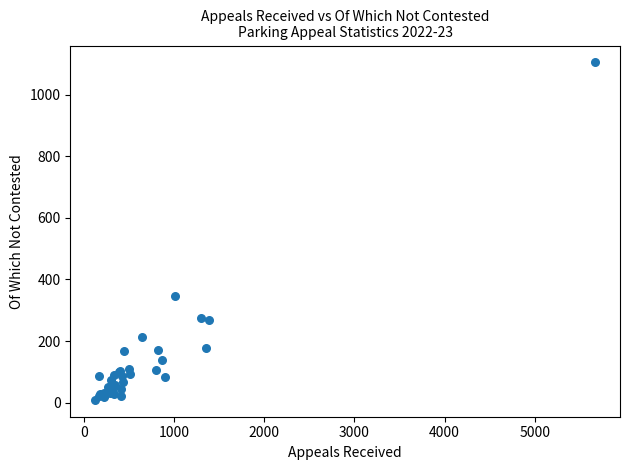

What Y value in the scatter plot is closest to 557?

346